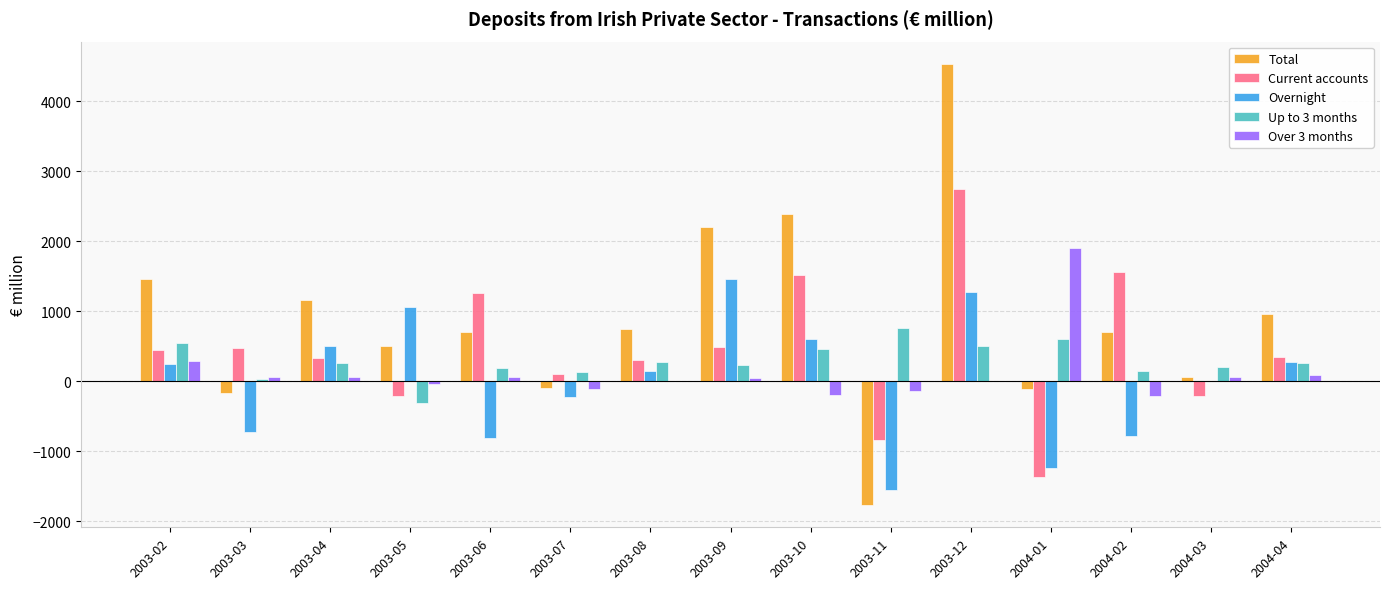

How many values in Current accounts are above zero?

11